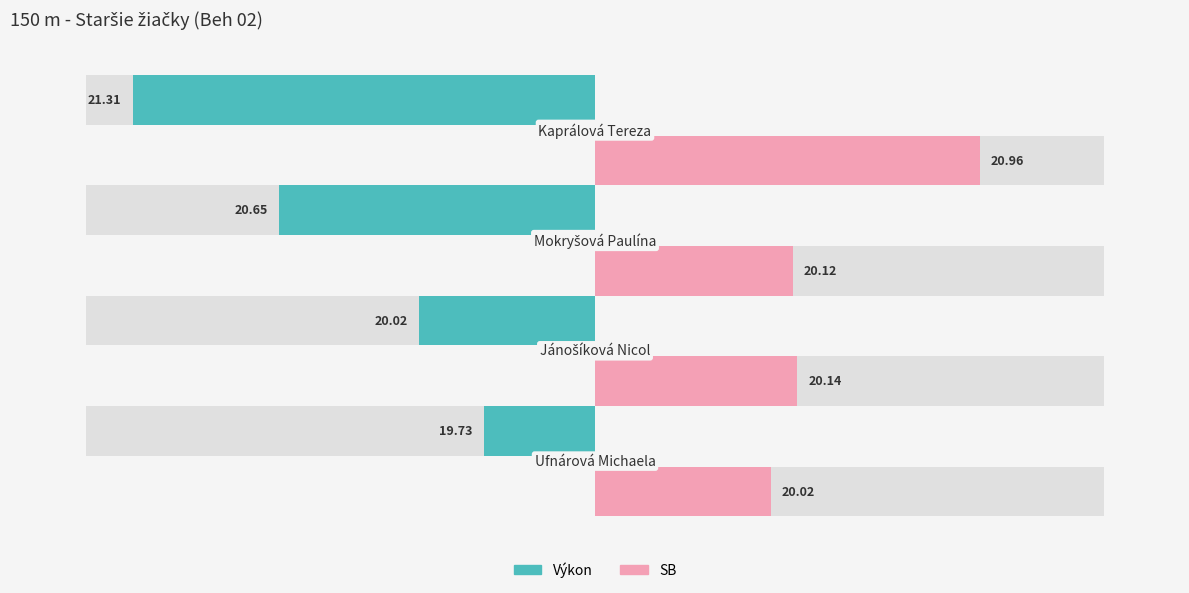

Which series has the widest spread of values?

Výkon